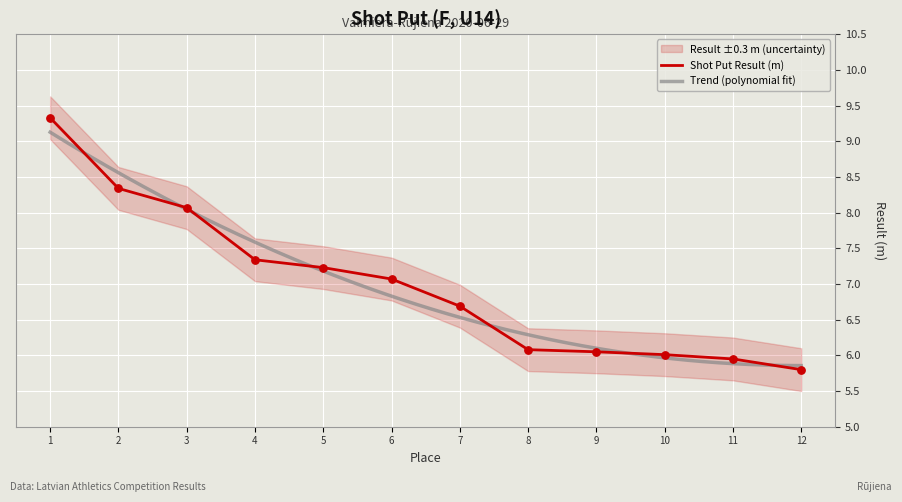

At which label is Shot Put Result (m) closest to 7?

6